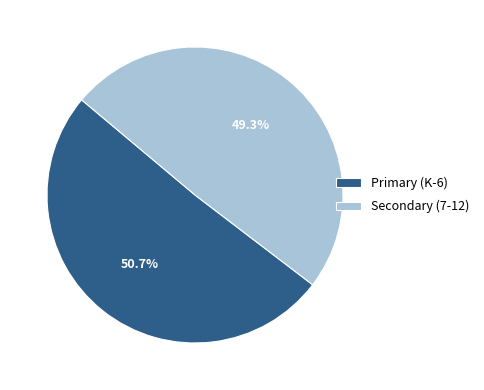

Approximately how many times larger is the value at Secondary (7-12) compared to Primary (K-6)?

1.0